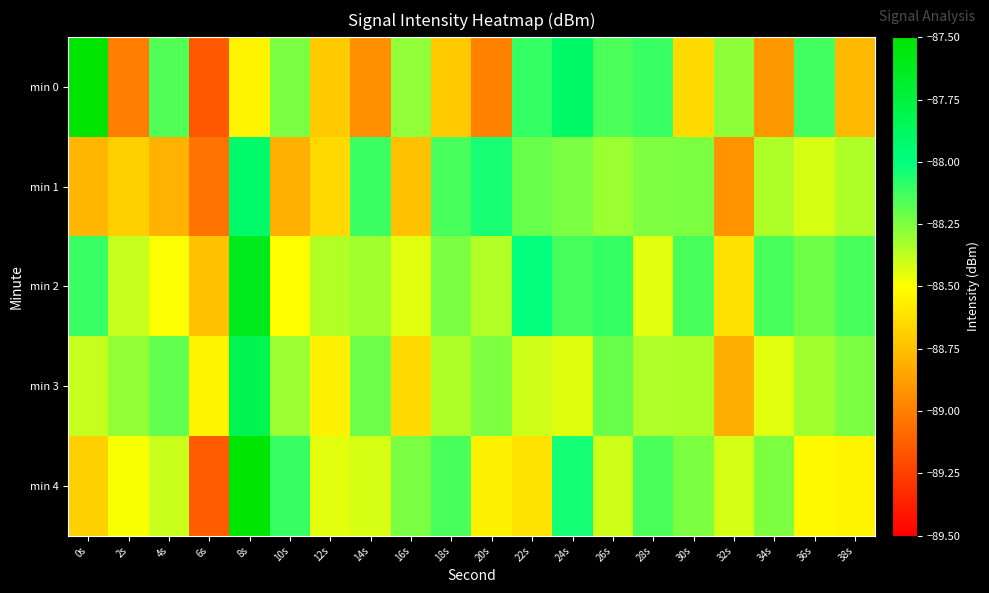

At which category is the sum across all series the highest?

8s